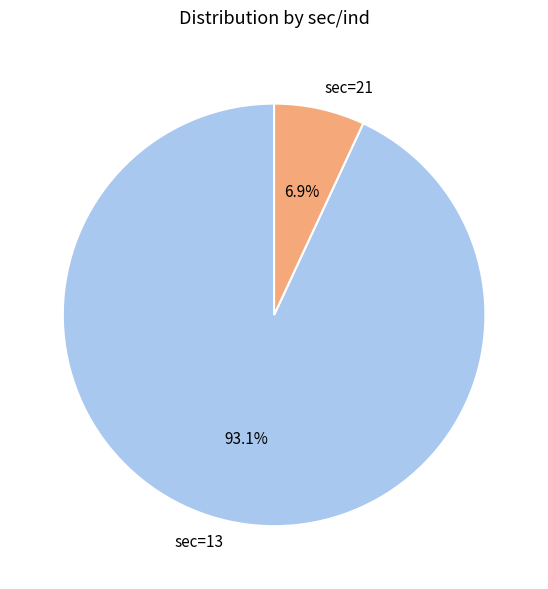

How many slices are in this pie chart?

2